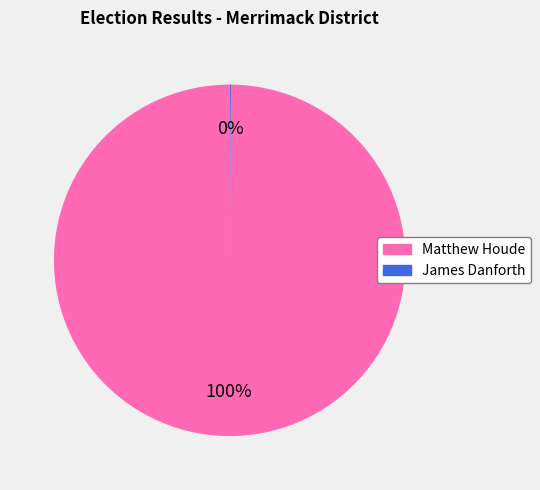

What is the largest slice in the pie chart?

Matthew Houde